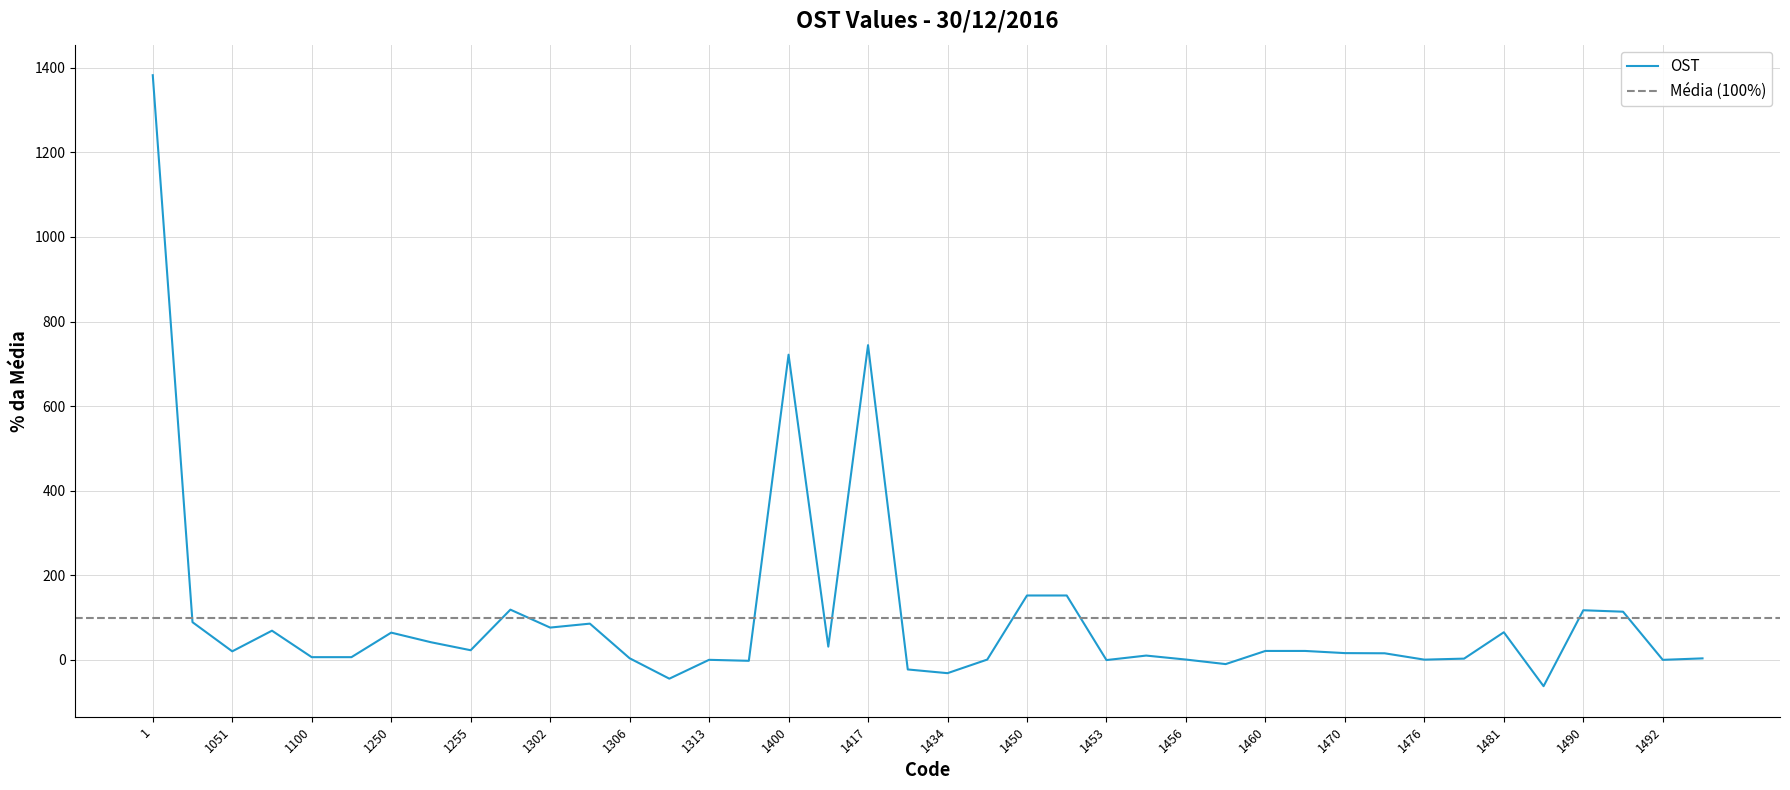

What is the sum of the values at 1050 and 1471?

104.5